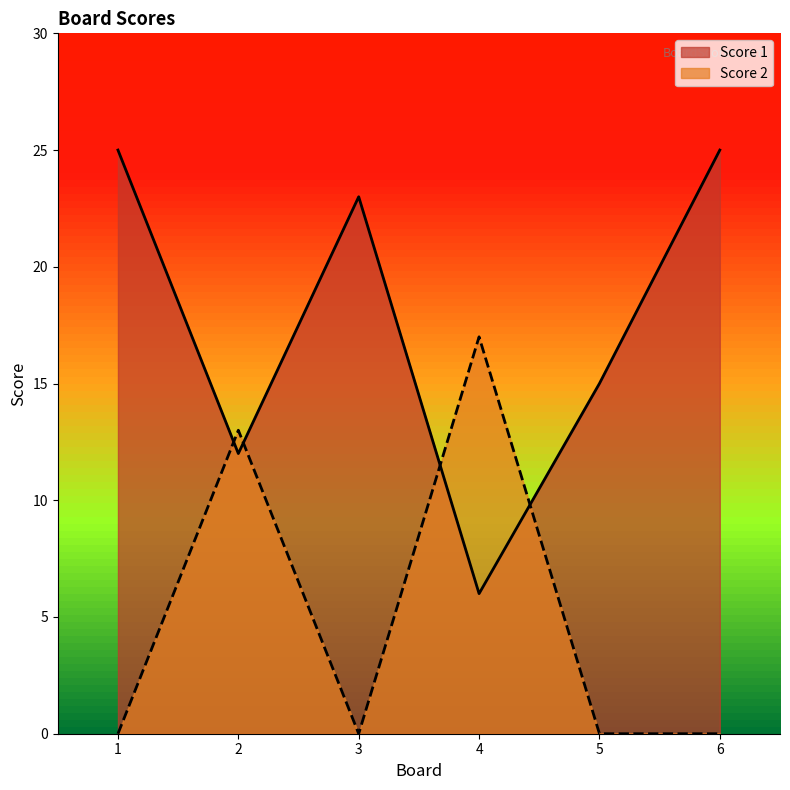

Reading right to left, extract all data points from this chart.

Score 1: 6=25	5=15	4=6	3=23	2=12	1=25
Score 2: 6=0	5=0	4=17	3=0	2=13	1=0